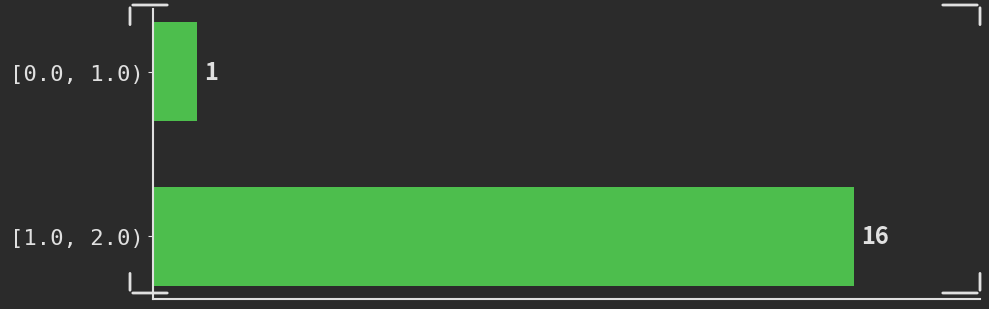

Reading top to bottom, list all the values displayed in this chart.

1	16